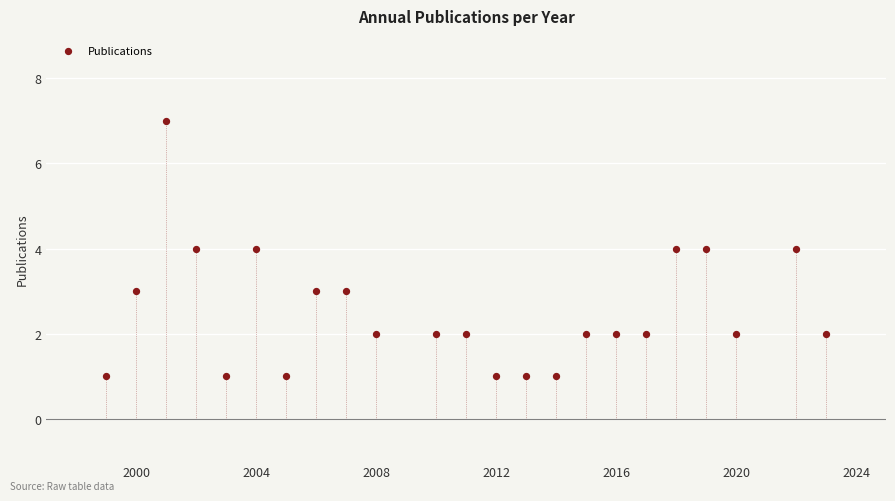

What is the range of Y values (max minus min)?

6